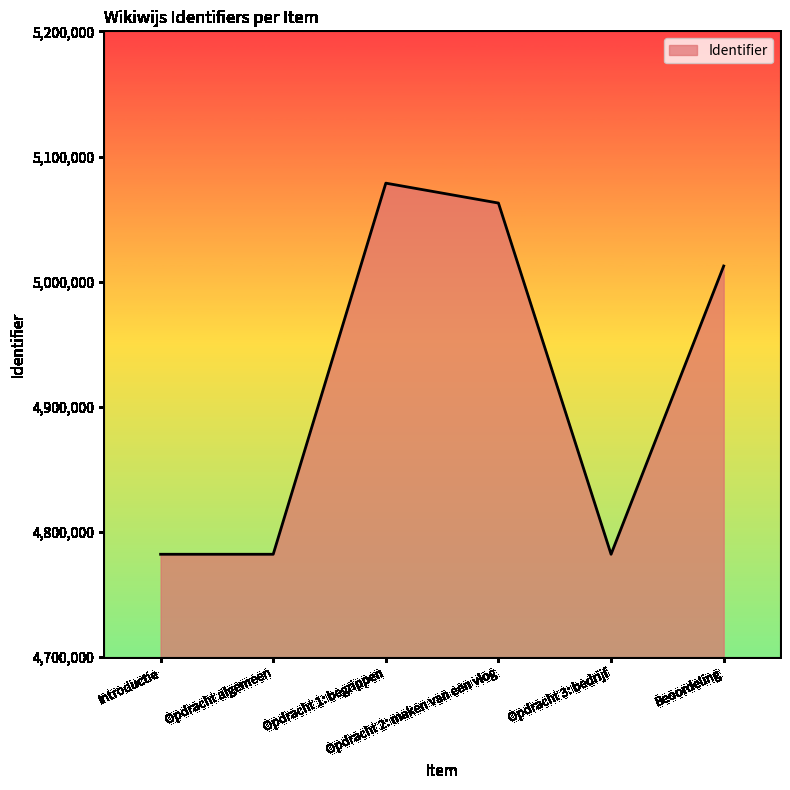

What is the change in value from Opdracht 2: maken van een vlog to Beoordeling?

-50290